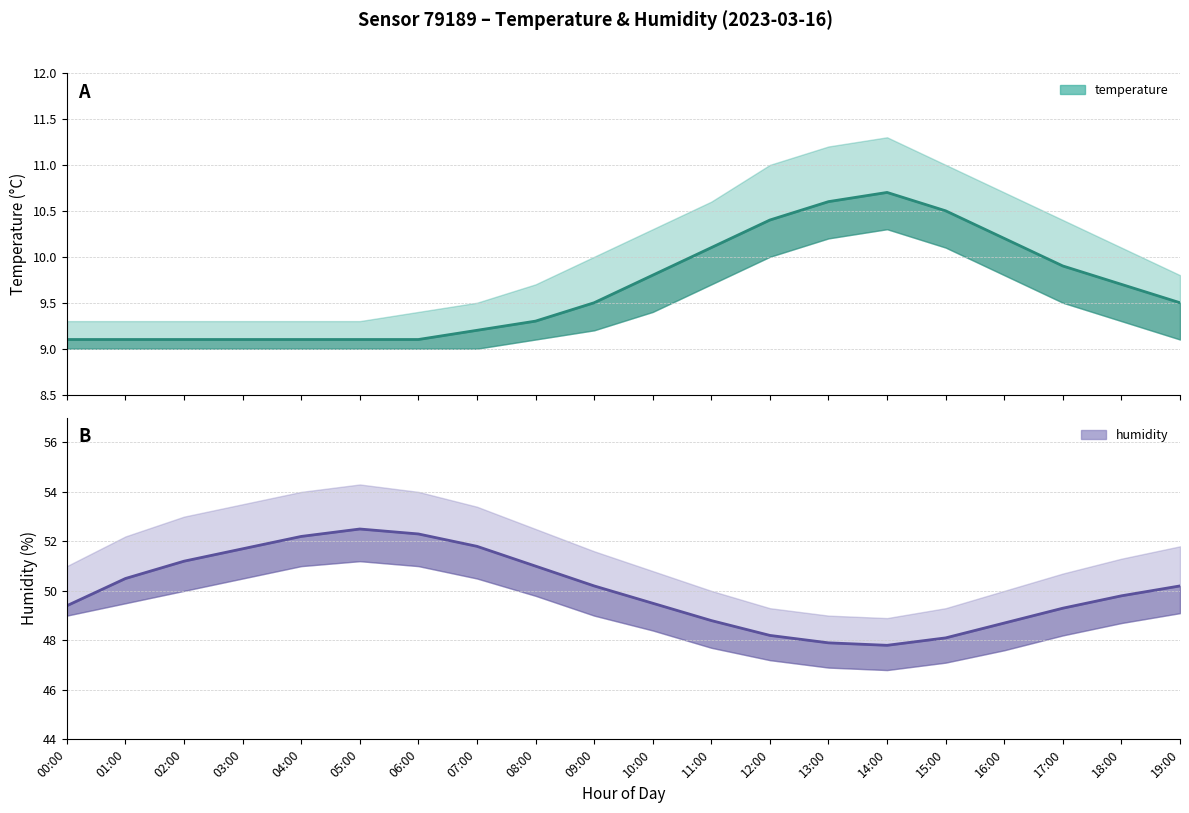

At which category does the chart reach its peak across all series?

05:00